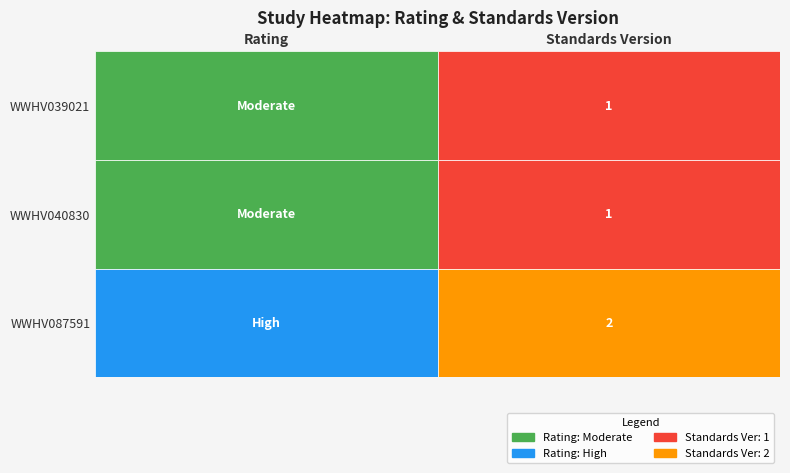

At which category does the chart reach its peak across all series?

2